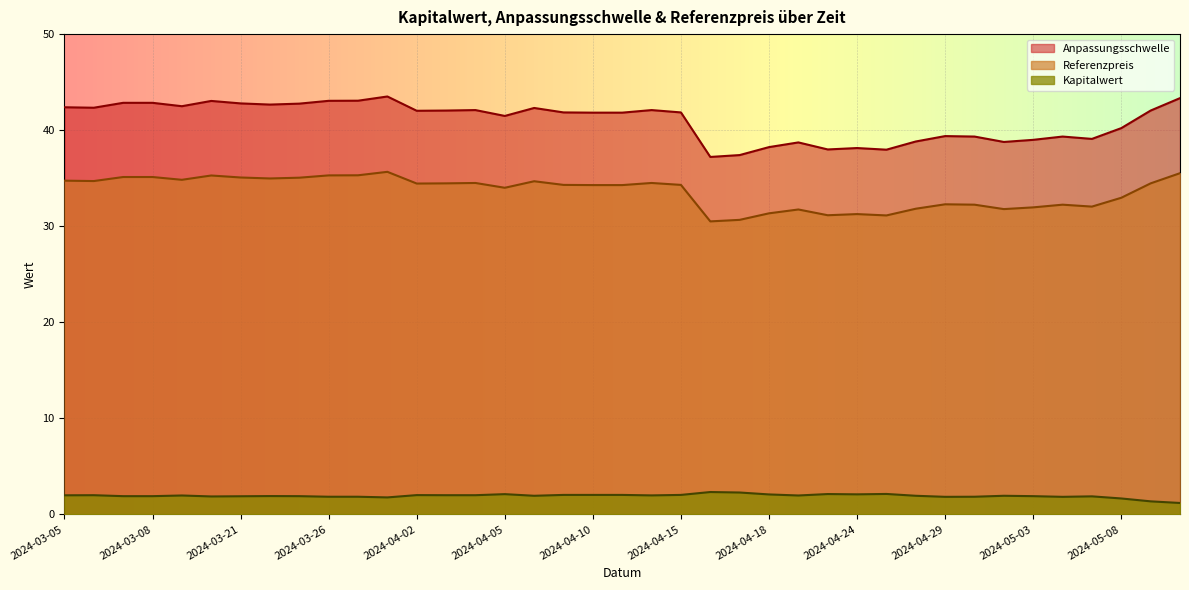

What is the total value across all series at 2024-03-28?

80.9